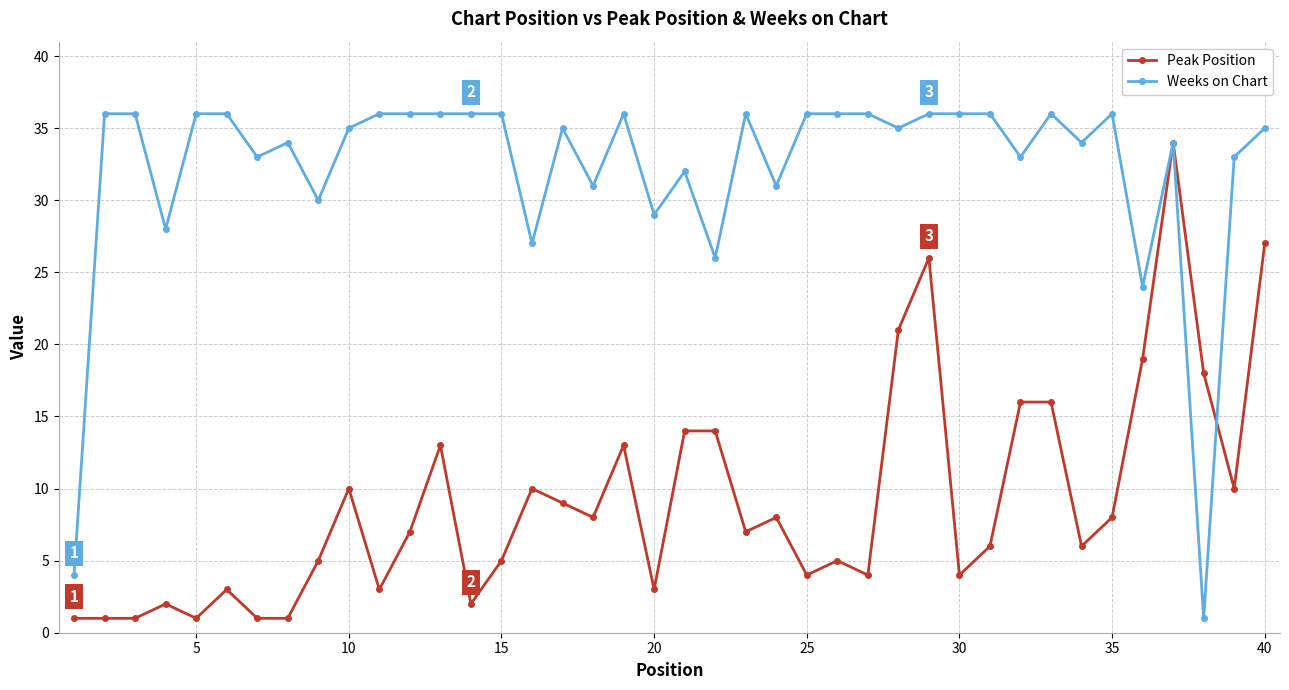

What is the difference between the maximum and second lowest values in the Weeks on Chart series?

32